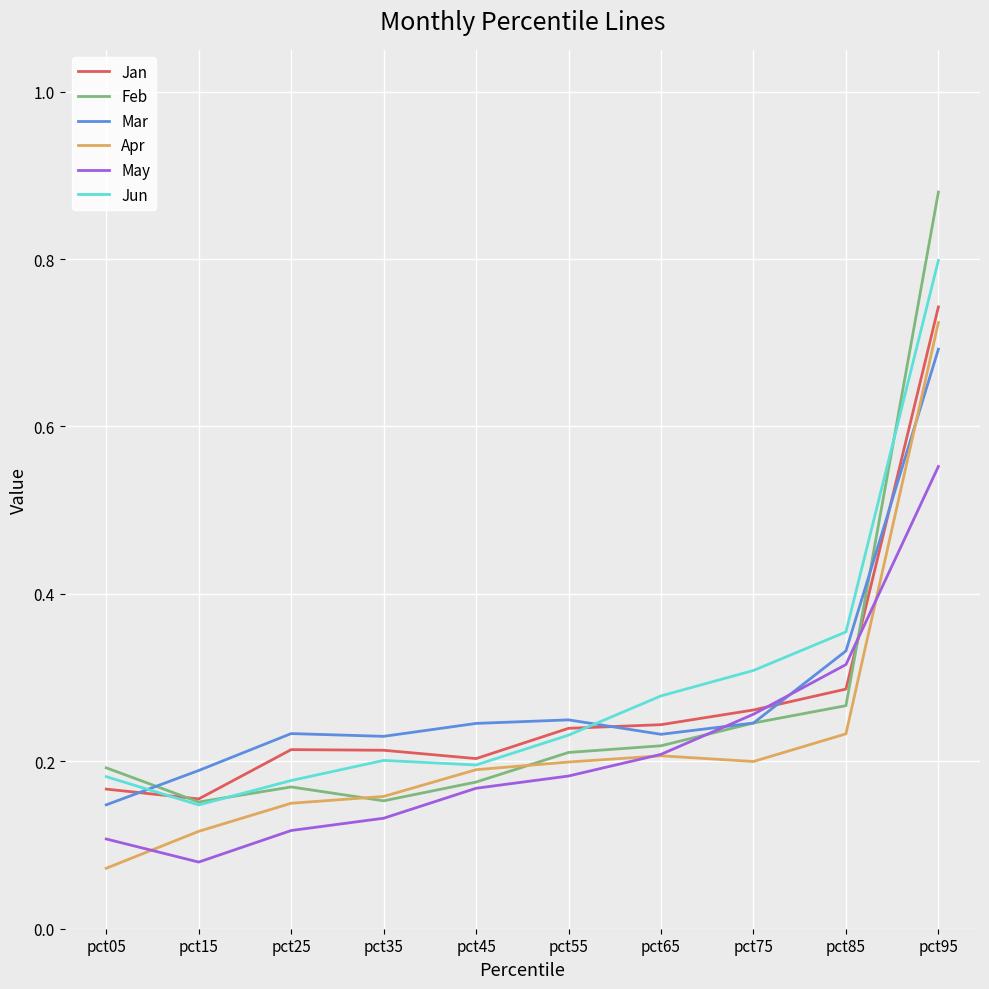

The Jan series shows 0.3 at pct85. True or false?

True